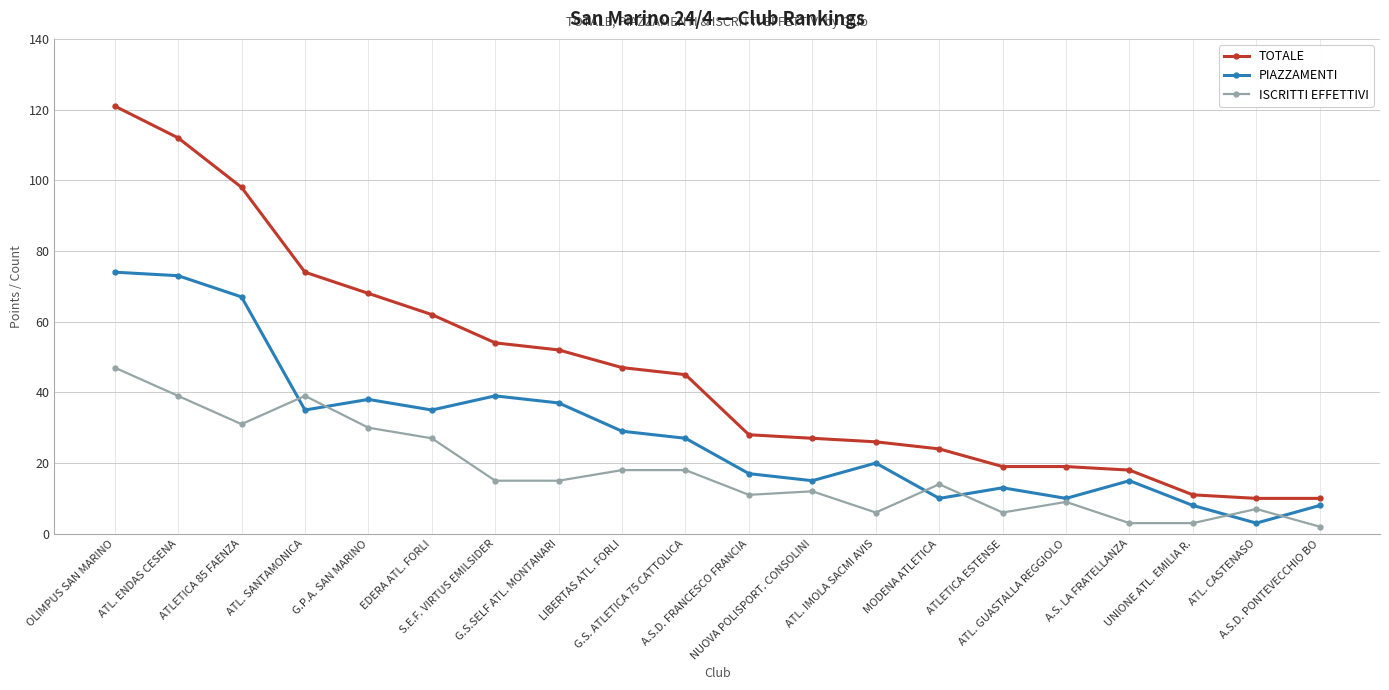

Reading left to right, what are all the values shown in this chart?

TOTALE: OLIMPUS SAN MARINO=121	ATL. ENDAS CESENA=112	ATLETICA 85 FAENZA=98	ATL. SANTAMONICA=74	G.P.A. SAN MARINO=68	EDERA ATL. FORLI=62	S.E.F. VIRTUS EMILSIDER=54	G.S.SELF ATL. MONTANARI=52	LIBERTAS ATL. FORLI=47	G.S. ATLETICA 75 CATTOLICA=45	A.S.D. FRANCESCO FRANCIA=28	NUOVA POLISPORT. CONSOLINI=27	ATL. IMOLA SACMI AVIS=26	MODENA ATLETICA=24	ATLETICA ESTENSE=19	ATL. GUASTALLA REGGIOLO=19	A.S. LA FRATELLANZA=18	UNIONE ATL. EMILIA R.=11	ATL. CASTENASO=10	A.S.D. PONTEVECCHIO BO=10
PIAZZAMENTI: OLIMPUS SAN MARINO=74	ATL. ENDAS CESENA=73	ATLETICA 85 FAENZA=67	ATL. SANTAMONICA=35	G.P.A. SAN MARINO=38	EDERA ATL. FORLI=35	S.E.F. VIRTUS EMILSIDER=39	G.S.SELF ATL. MONTANARI=37	LIBERTAS ATL. FORLI=29	G.S. ATLETICA 75 CATTOLICA=27	A.S.D. FRANCESCO FRANCIA=17	NUOVA POLISPORT. CONSOLINI=15	ATL. IMOLA SACMI AVIS=20	MODENA ATLETICA=10	ATLETICA ESTENSE=13	ATL. GUASTALLA REGGIOLO=10	A.S. LA FRATELLANZA=15	UNIONE ATL. EMILIA R.=8	ATL. CASTENASO=3	A.S.D. PONTEVECCHIO BO=8
ISCRITTI EFFETTIVI: OLIMPUS SAN MARINO=47	ATL. ENDAS CESENA=39	ATLETICA 85 FAENZA=31	ATL. SANTAMONICA=39	G.P.A. SAN MARINO=30	EDERA ATL. FORLI=27	S.E.F. VIRTUS EMILSIDER=15	G.S.SELF ATL. MONTANARI=15	LIBERTAS ATL. FORLI=18	G.S. ATLETICA 75 CATTOLICA=18	A.S.D. FRANCESCO FRANCIA=11	NUOVA POLISPORT. CONSOLINI=12	ATL. IMOLA SACMI AVIS=6	MODENA ATLETICA=14	ATLETICA ESTENSE=6	ATL. GUASTALLA REGGIOLO=9	A.S. LA FRATELLANZA=3	UNIONE ATL. EMILIA R.=3	ATL. CASTENASO=7	A.S.D. PONTEVECCHIO BO=2